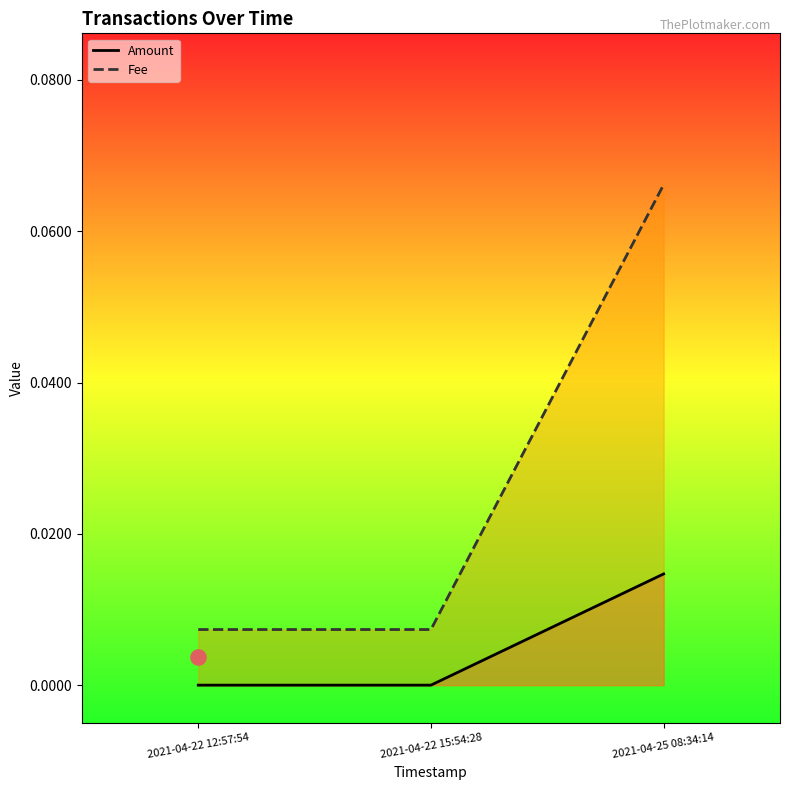

Which series has the largest total across all categories?

Fee